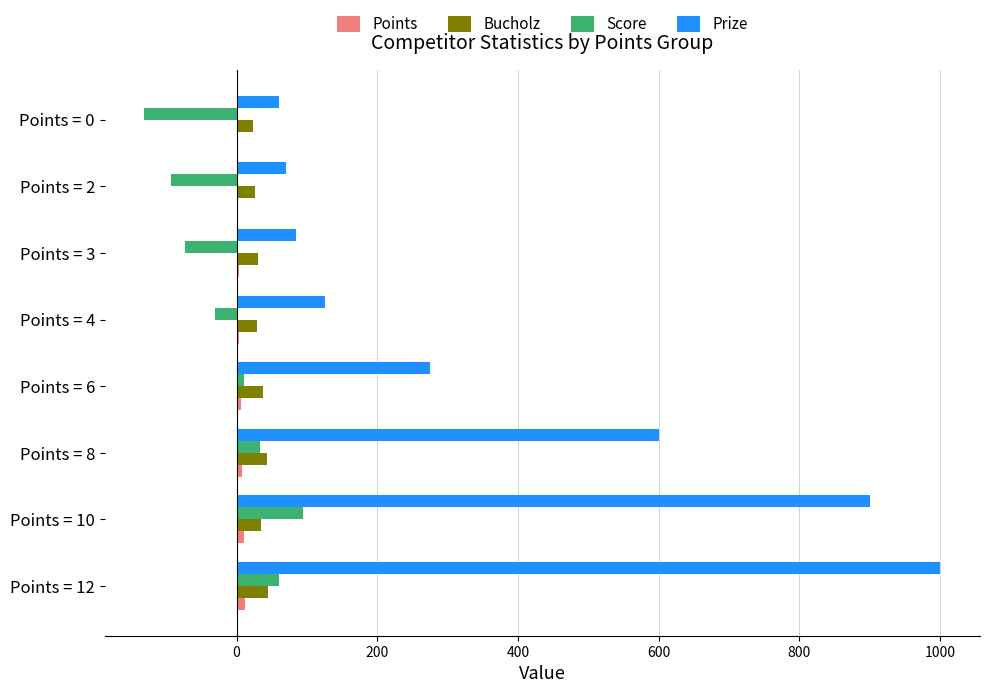

What is the maximum value shown in the chart?

1000.0